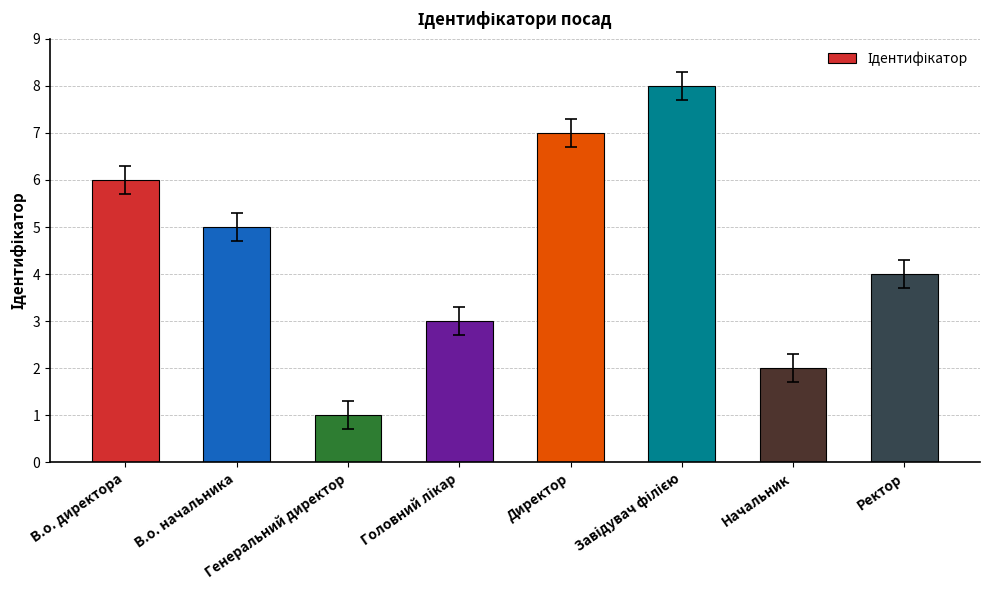

What is the maximum value shown in the chart?

8